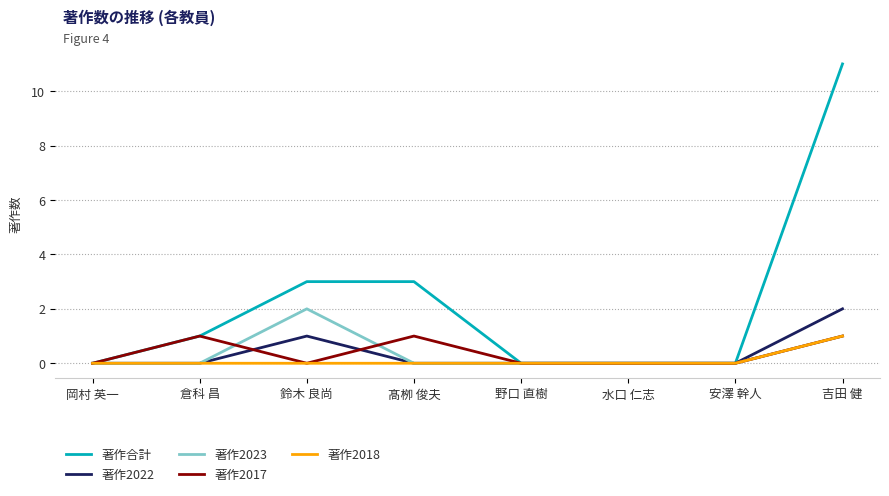

The value of 著作2022 at 倉科 昌 is -1. True or false?

False